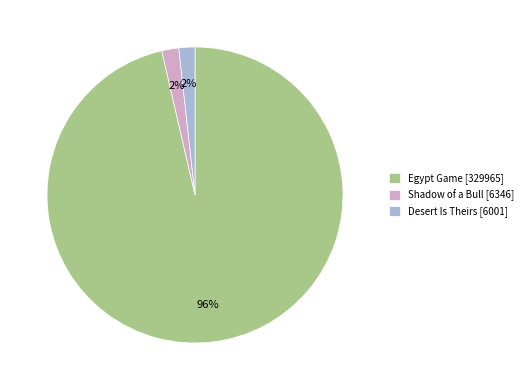

How many segments does this pie chart have?

3